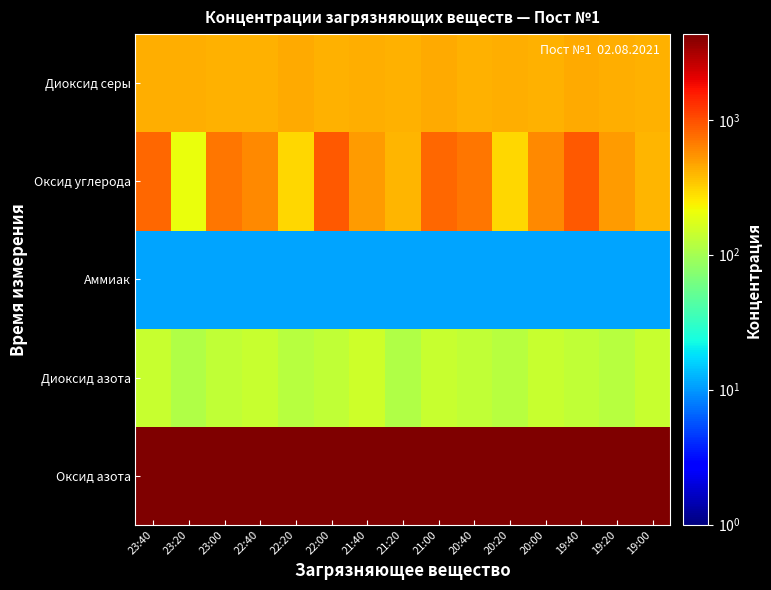

Reading left to right, what are all the values shown in this chart?

Оксид азота: 23:40=4271.0	23:20=4281.0	23:00=4281.0	22:40=4271.0	22:20=4261.0	22:00=4291.0	21:40=4301.0	21:20=4251.0	21:00=4281.0	20:40=4311.0	20:20=4241.0	20:00=4271.0	19:40=4291.0	19:20=4281.0	19:00=4261.0
Диоксид азота: 23:40=141.0	23:20=111.0	23:00=131.0	22:40=141.0	22:20=121.0	22:00=131.0	21:40=151.0	21:20=111.0	21:00=141.0	20:40=131.0	20:20=121.0	20:00=141.0	19:40=131.0	19:20=121.0	19:00=141.0
Аммиак: 23:40=11.0	23:20=11.0	23:00=11.0	22:40=11.0	22:20=11.0	22:00=11.0	21:40=11.0	21:20=11.0	21:00=11.0	20:40=11.0	20:20=11.0	20:00=11.0	19:40=11.0	19:20=11.0	19:00=11.0
Оксид углерода: 23:40=801.0	23:20=201.0	23:00=701.0	22:40=601.0	22:20=301.0	22:00=901.0	21:40=501.0	21:20=401.0	21:00=801.0	20:40=701.0	20:20=301.0	20:00=601.0	19:40=901.0	19:20=501.0	19:00=401.0
Диоксид серы: 23:40=431.0	23:20=431.0	23:00=411.0	22:40=421.0	22:20=441.0	22:00=411.0	21:40=431.0	21:20=421.0	21:00=441.0	20:40=411.0	20:20=431.0	20:00=421.0	19:40=441.0	19:20=431.0	19:00=411.0